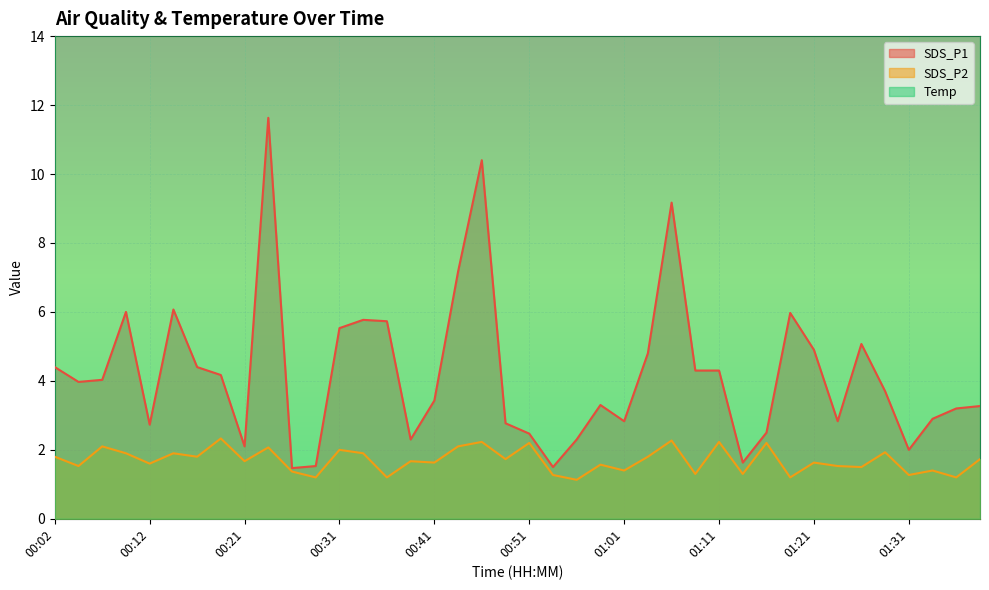

Where is Temp nearest to the value 15?

00:34